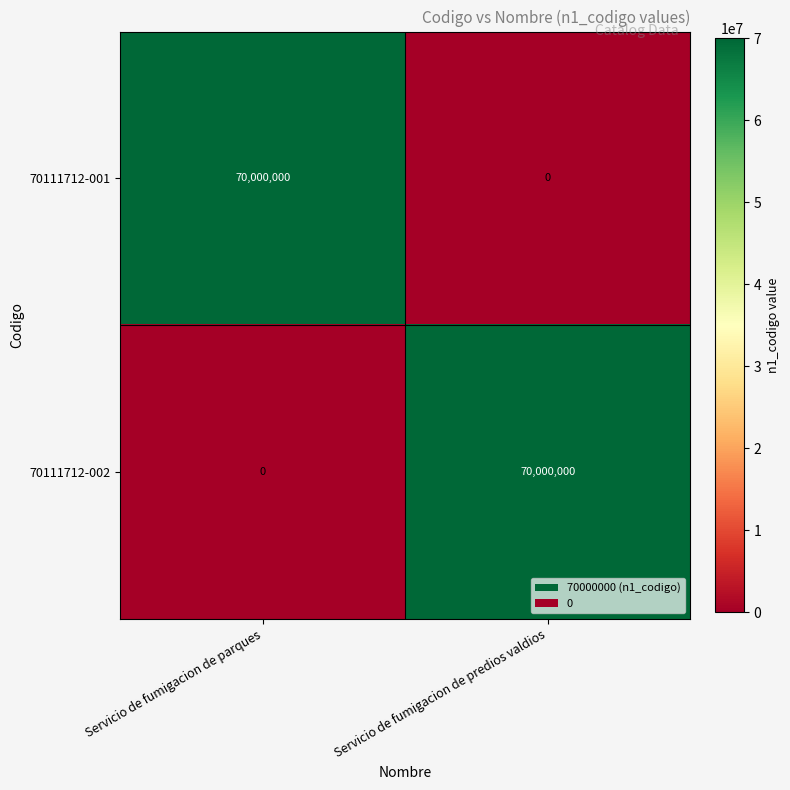

Reading left to right, what are all the values shown in this chart?

70111712-001: Servicio de fumigacion de parques=70000000	Servicio de fumigacion de predios valdios=0
70111712-002: Servicio de fumigacion de parques=0	Servicio de fumigacion de predios valdios=70000000